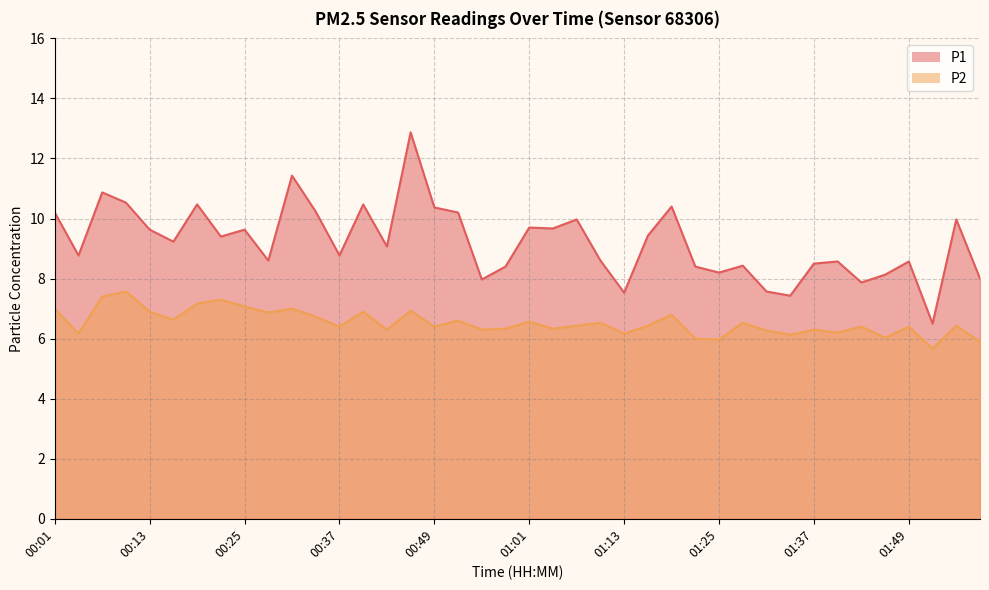

What is the difference between the highest and lowest values at 01:04?

3.3